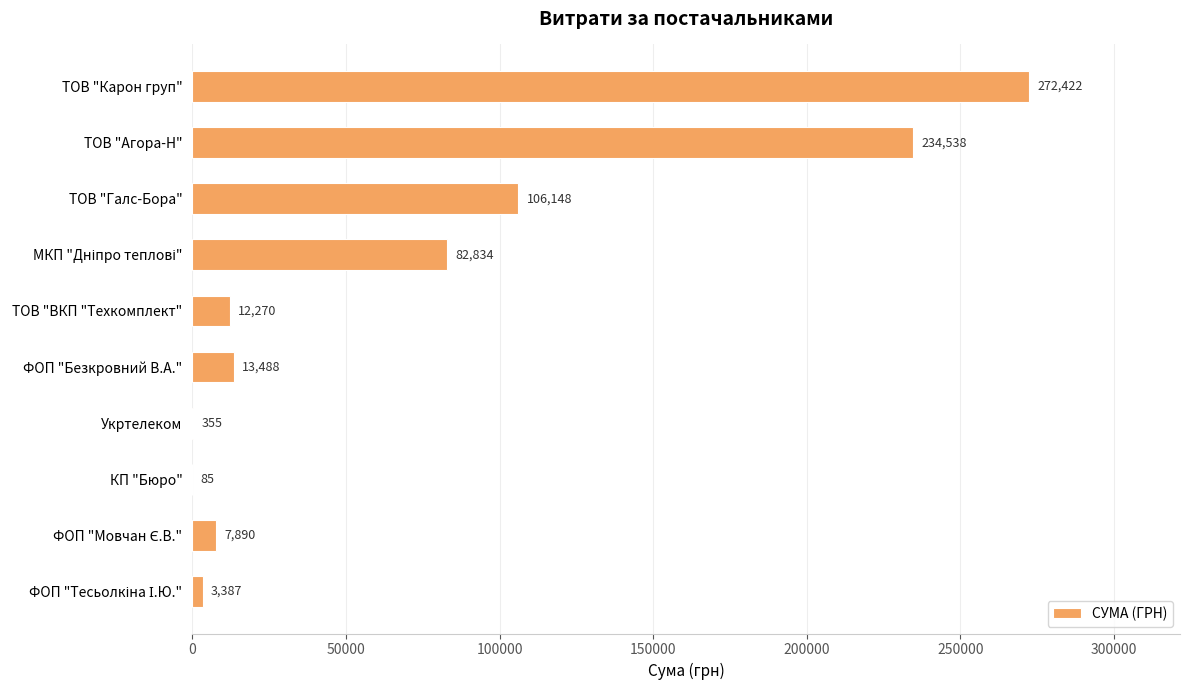

Are the bars grouped side by side (vs. stacked)?

No